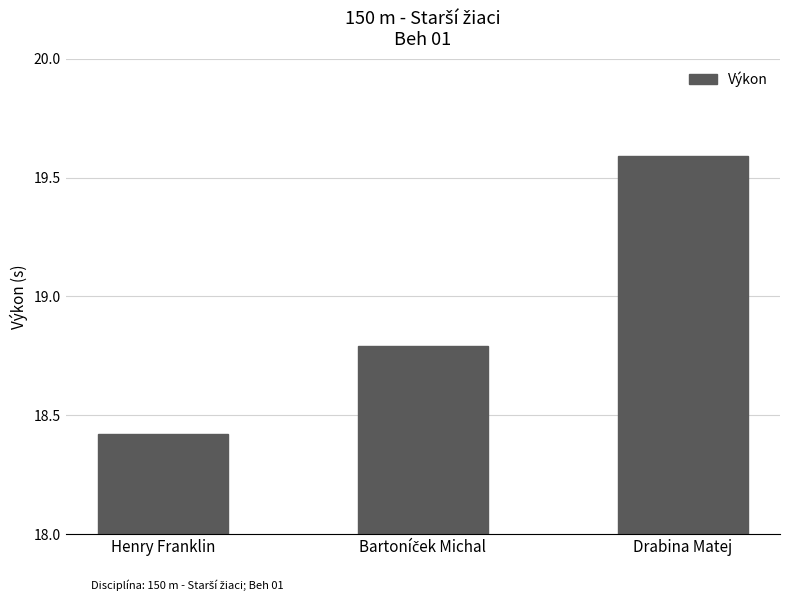

What is the value of the 2nd bar from the left?

18.8